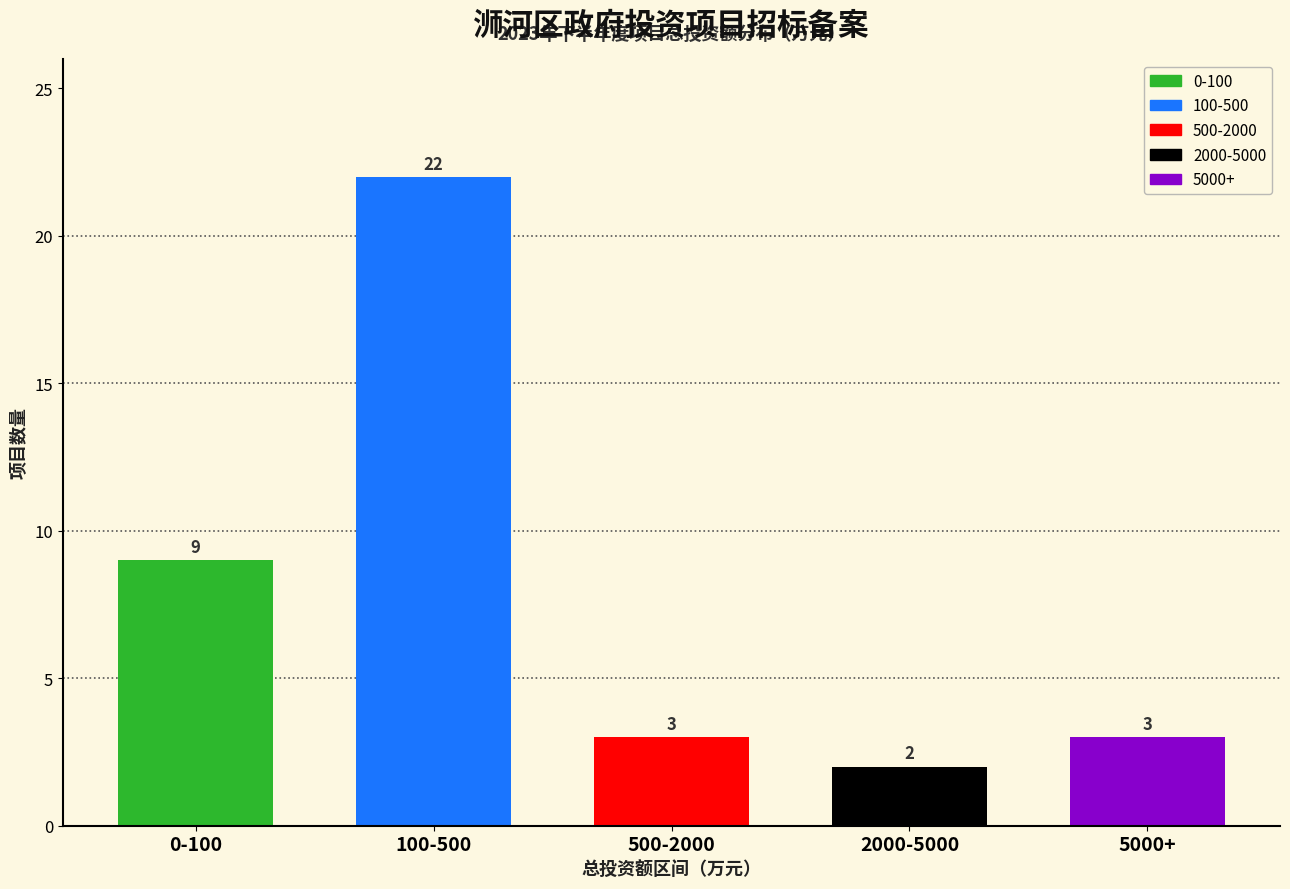

Reading right to left, list all the values displayed in this chart.

5000+=3	2000-5000=2	500-2000=3	100-500=22	0-100=9